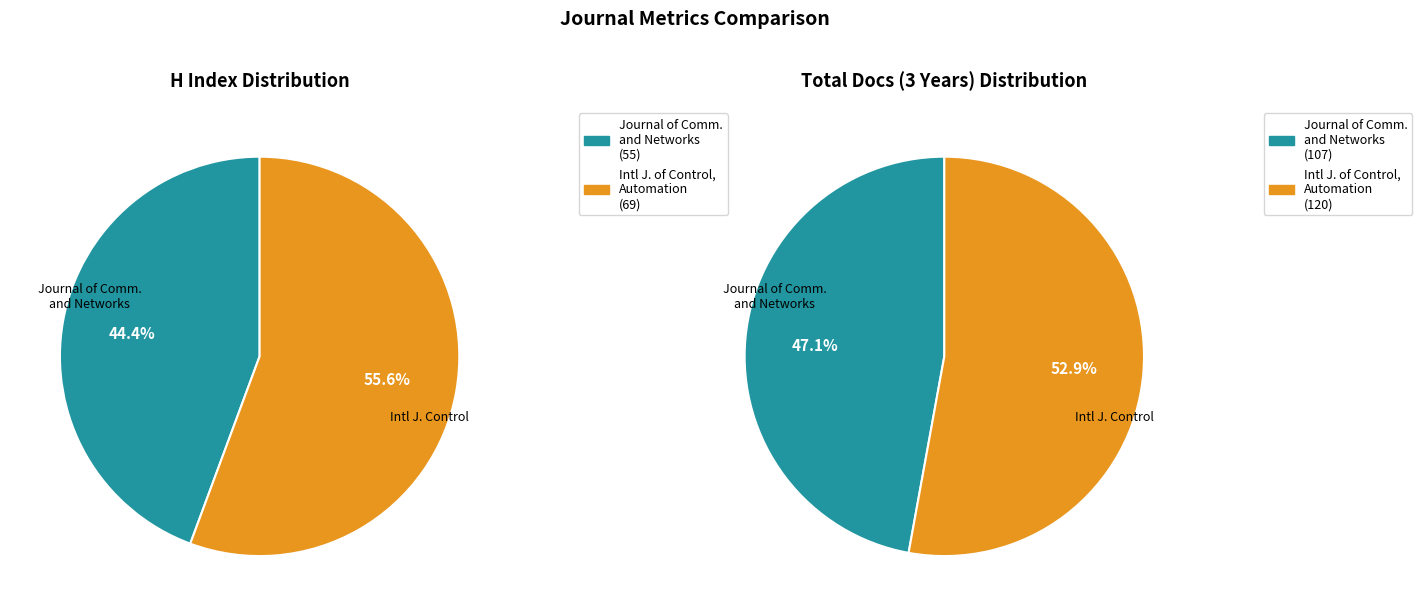

To the nearest percent, what portion does Journal of Communications and Networks represent?

44%